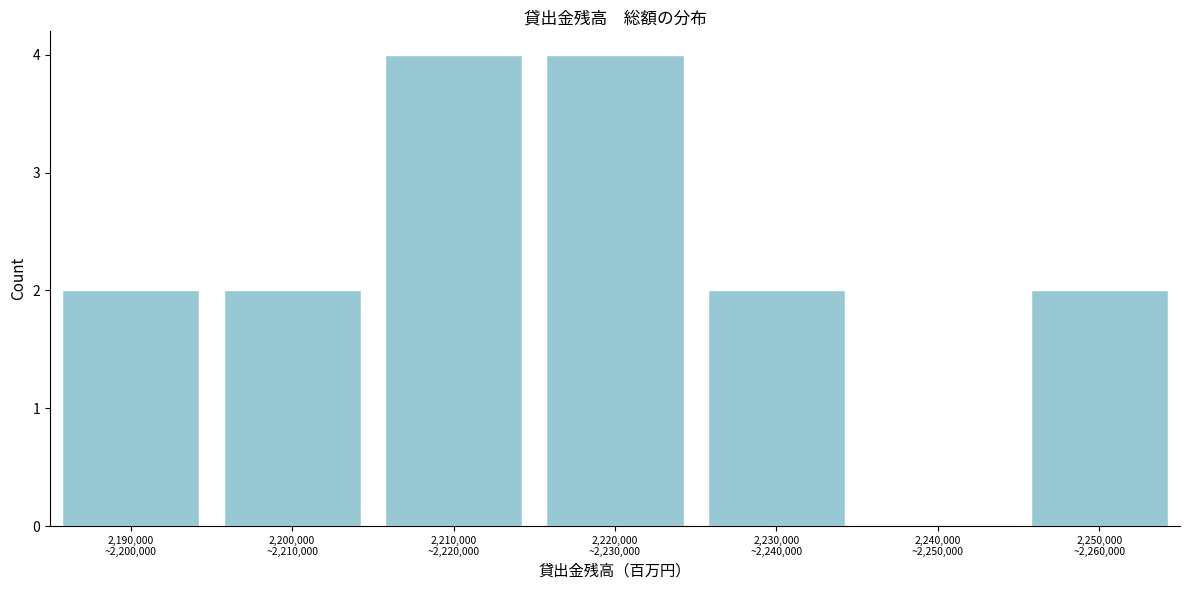

What is the maximum value shown in the chart?

4